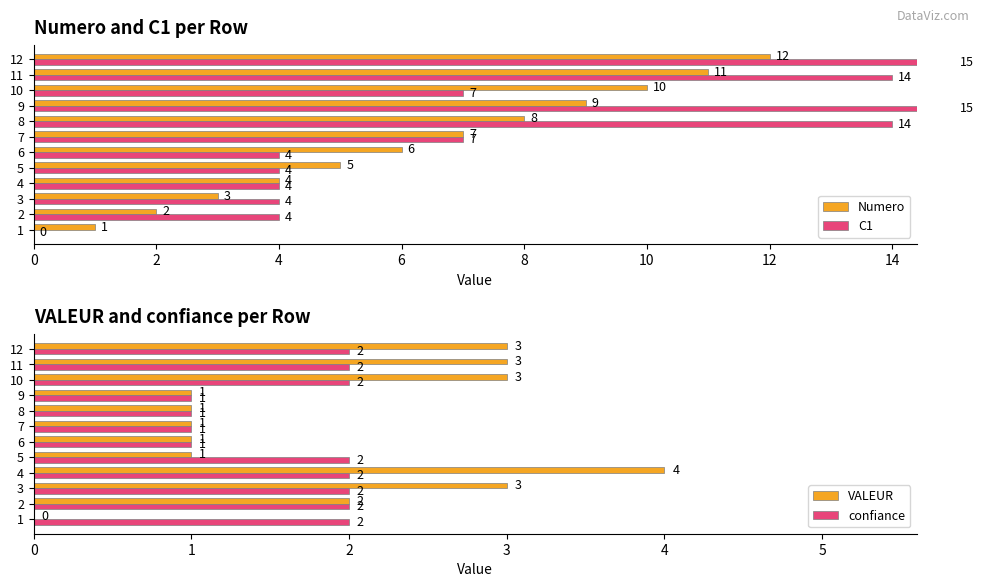

Is it true that VALEUR equals 2 at 2?

True